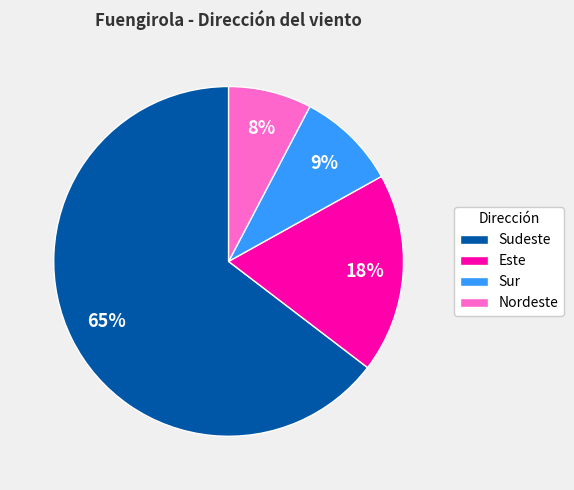

Count the number of slices in the pie.

4